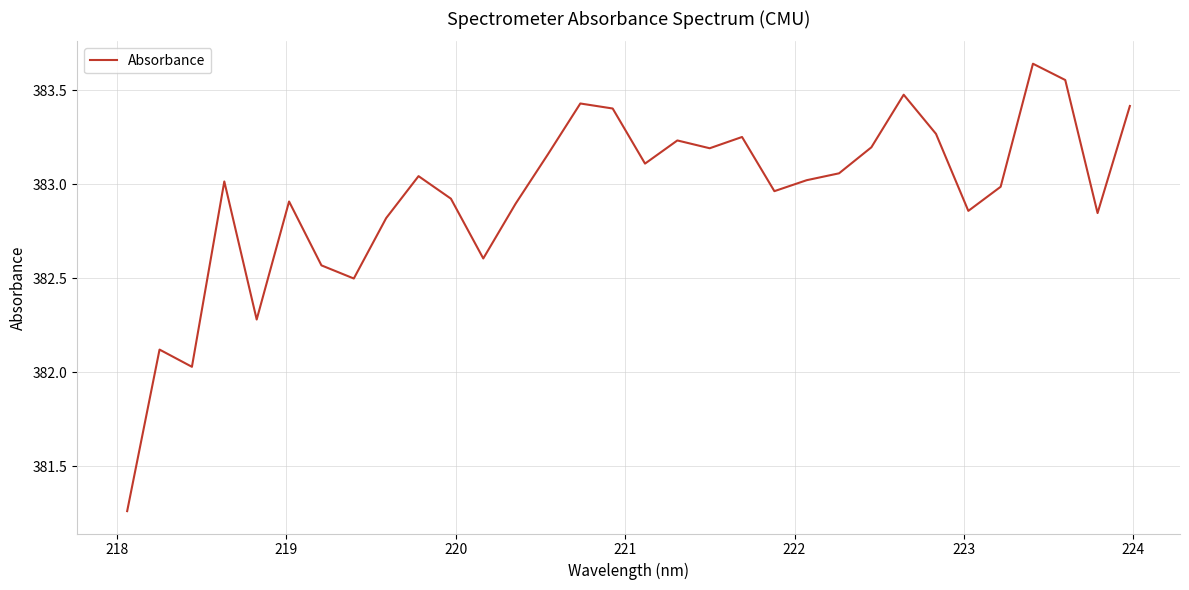

Does the chart display data point markers on the line(s)?

No